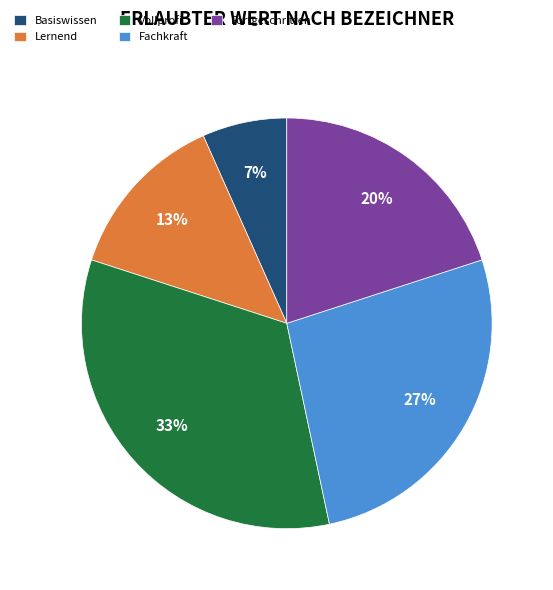

Which category has the biggest portion of the pie?

Vollprofi